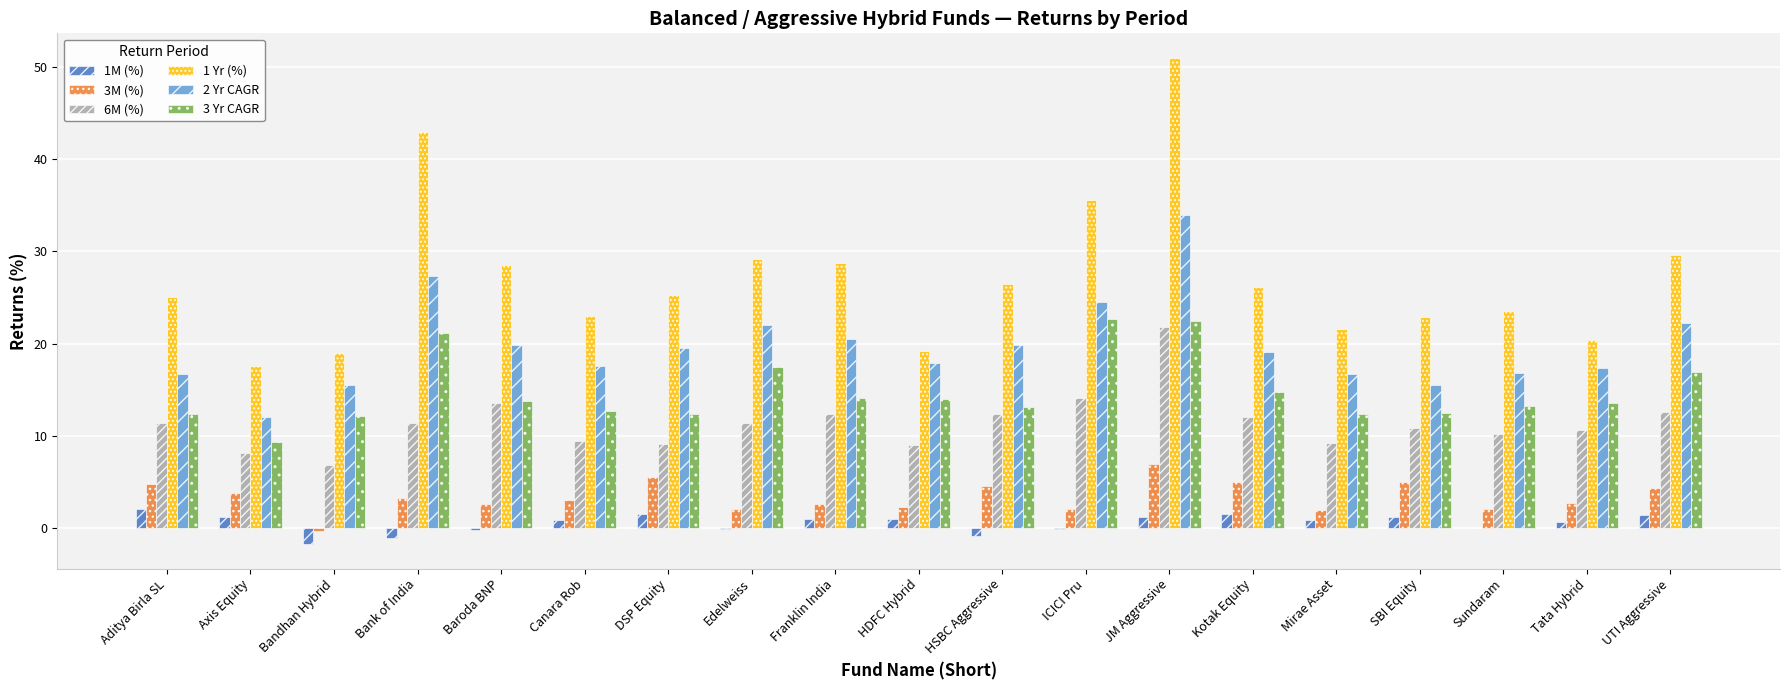

What value does the 3M (%) series have at HDFC Hybrid?

2.3